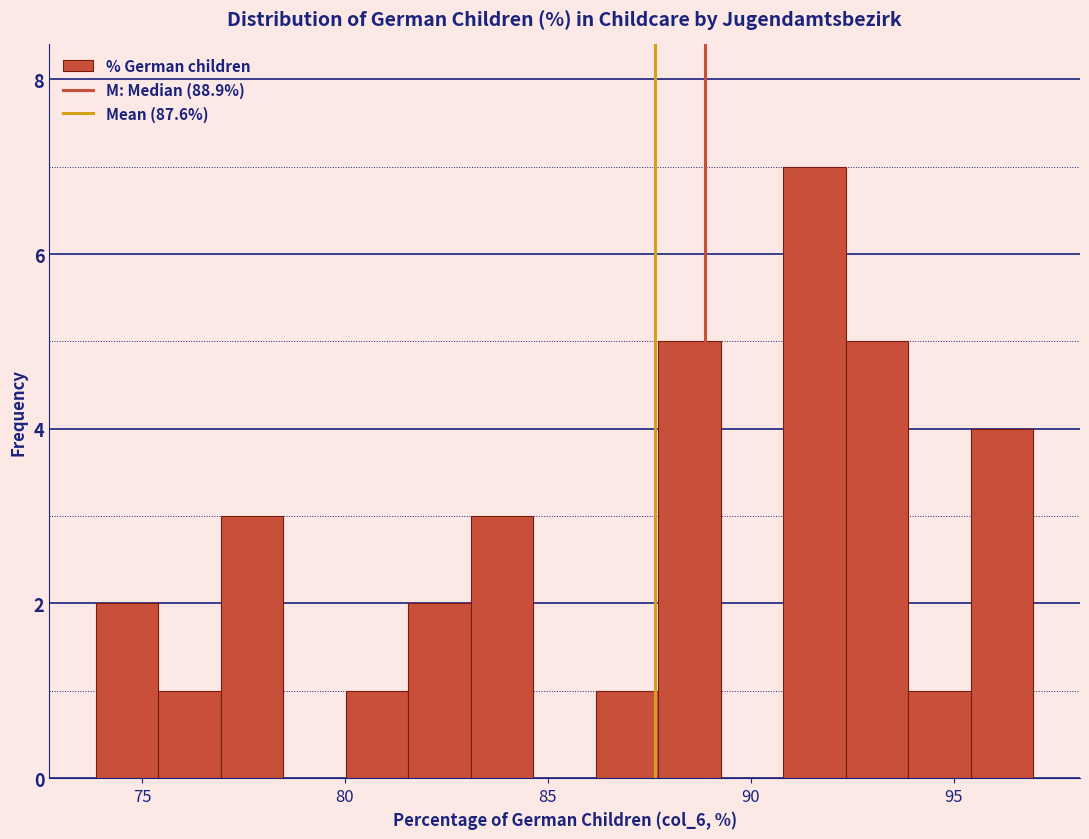

Around what value on the x-axis is the tallest bar? Give the approximate position of its centre, as read against the axis.

91.5